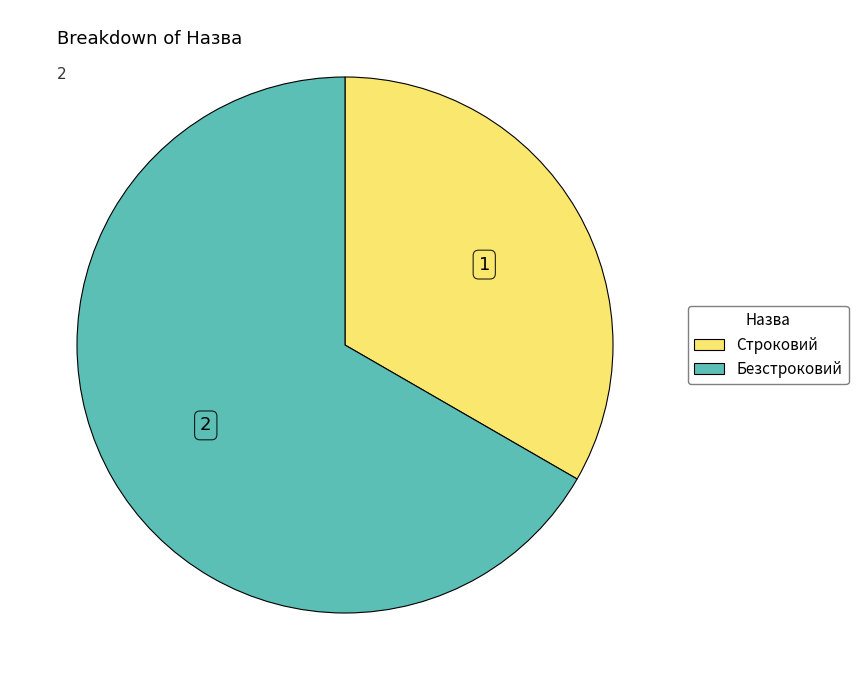

What is the majority slice?

Безстроковий